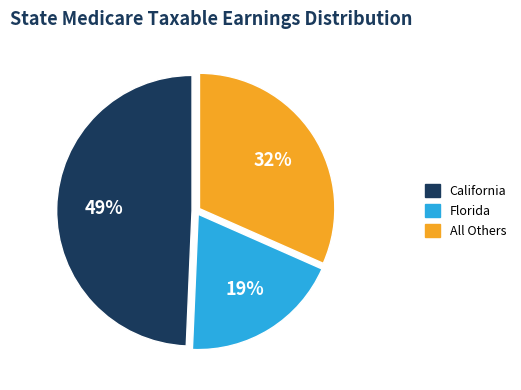

Count the number of slices in the pie.

3